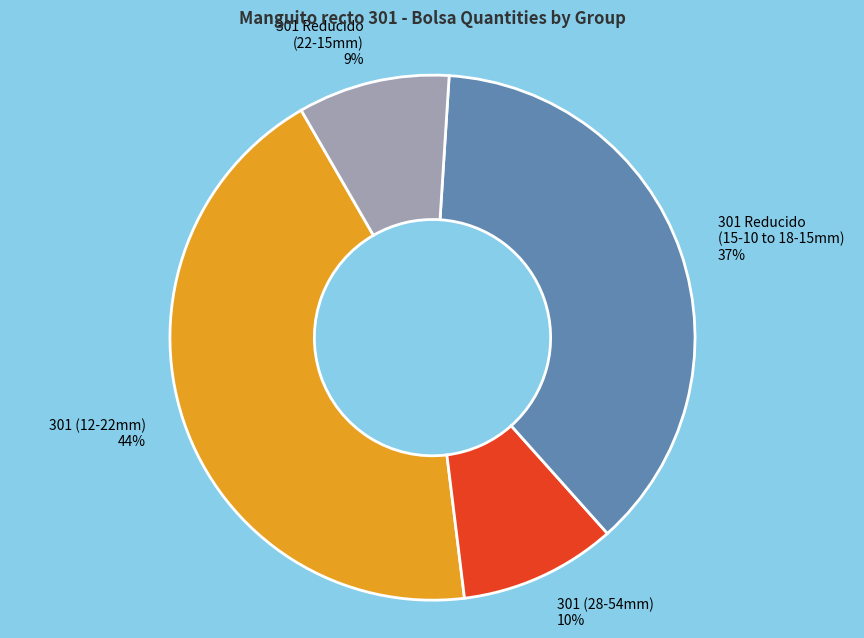

Which category has the biggest portion of the pie?

301 (12-22mm)